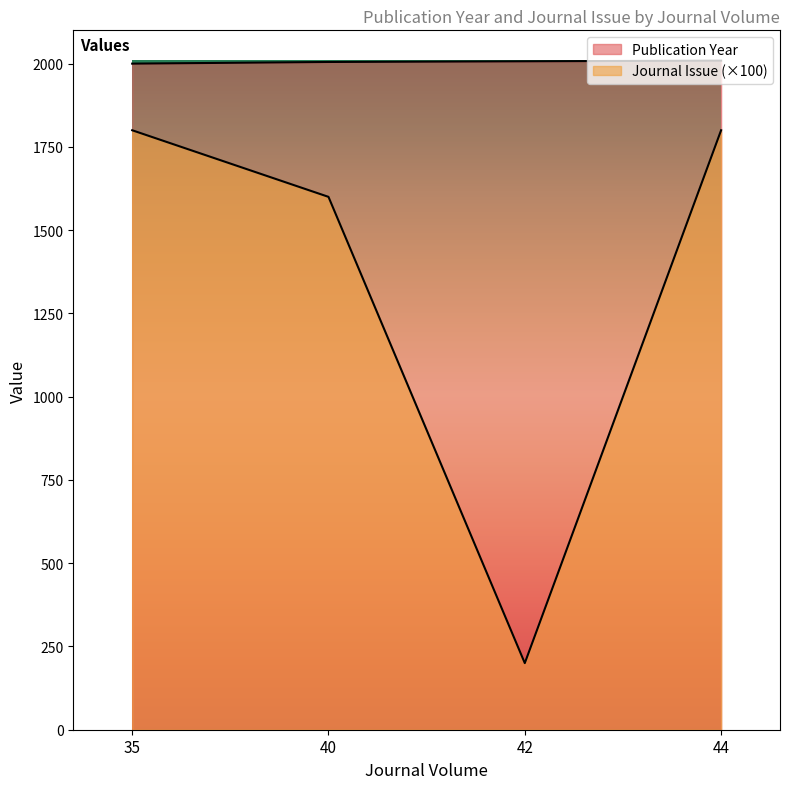

In Journal Issue, how many points are lower than both neighbors (excluding endpoints)?

1